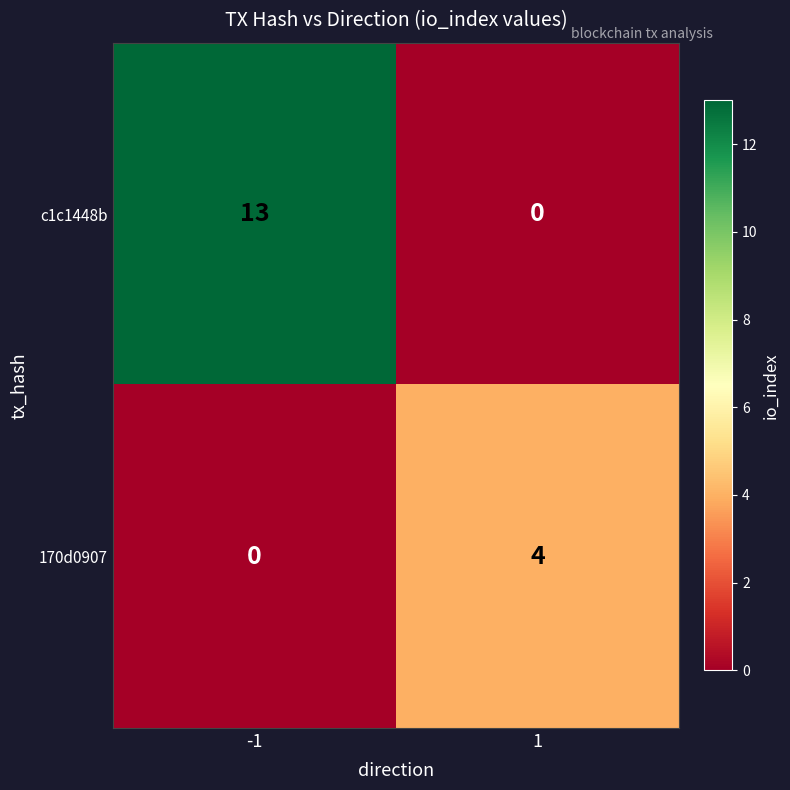

How many categories are shown in the chart?

2